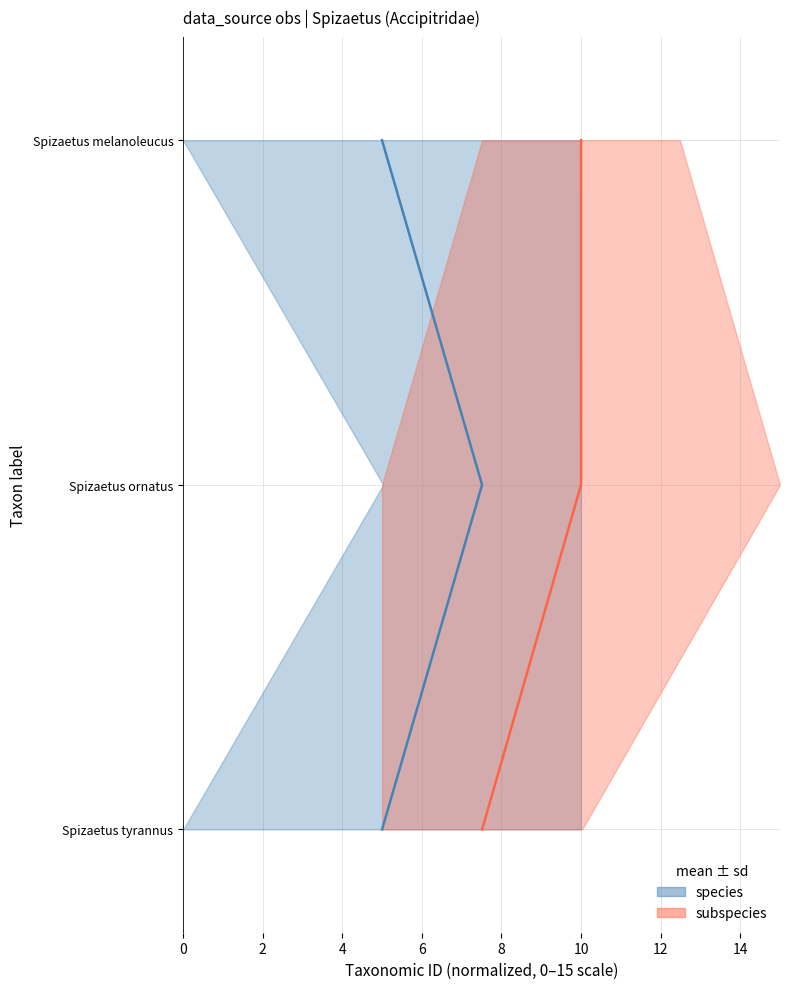

How many distinct data groups are displayed?

2